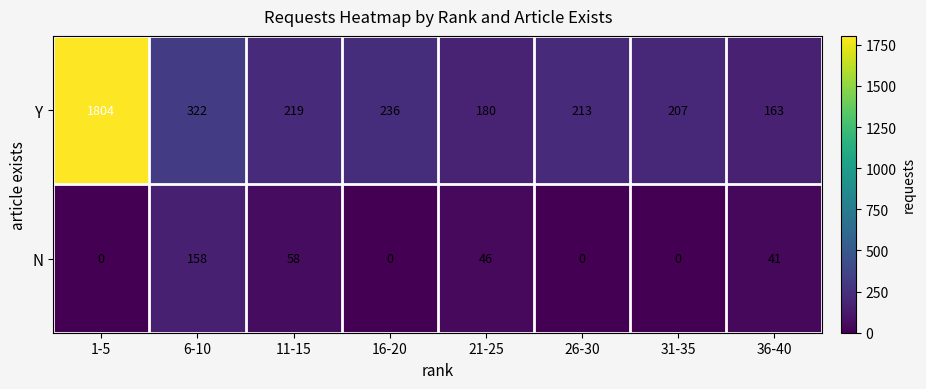

Reading left to right, list all the values displayed in this chart.

Y: 1-5=1804	6-10=322	11-15=219	16-20=236	21-25=180	26-30=213	31-35=207	36-40=163
N: 1-5=0	6-10=158	11-15=58	16-20=0	21-25=46	26-30=0	31-35=0	36-40=41